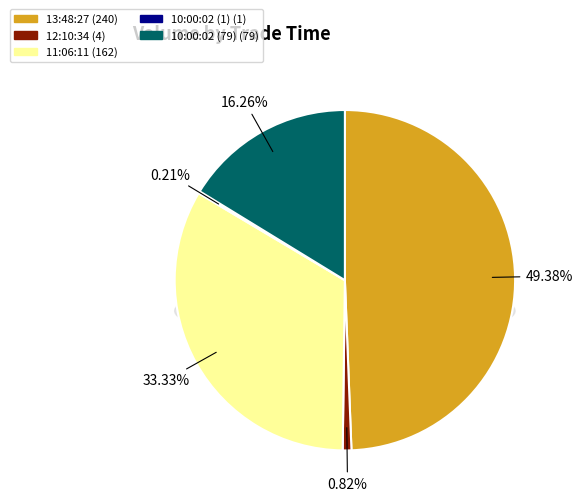

Is it true that 12:10:34 is 15% of the pie?

False